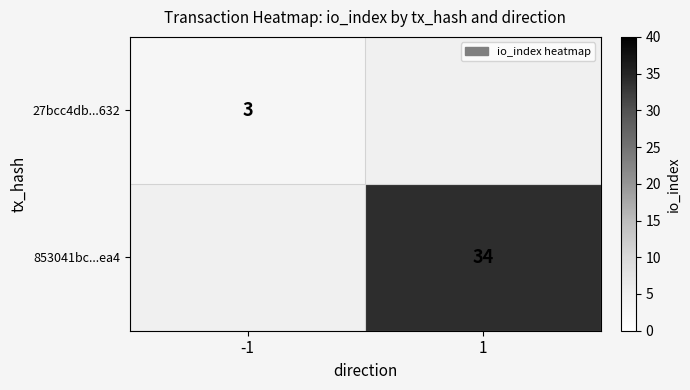

The value of 853041bc...ea4 at 1 is 34. True or false?

True